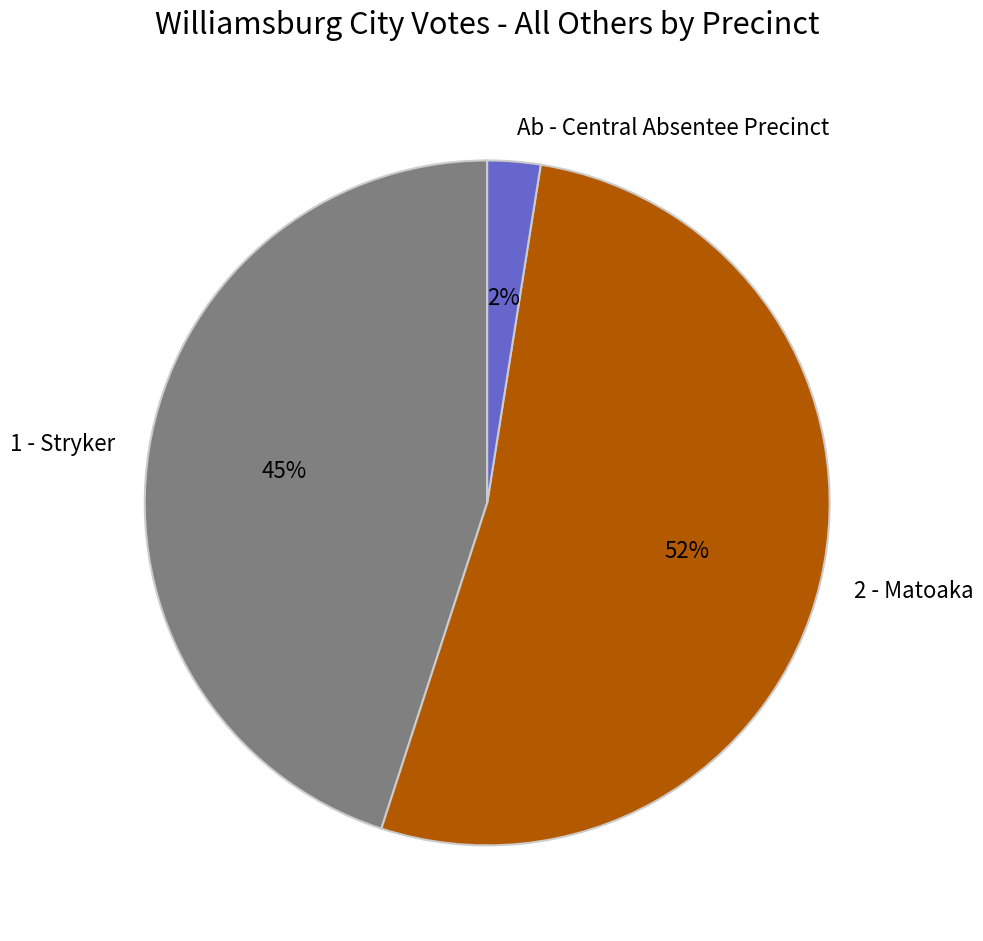

The 2 - Matoaka slice represents 60% of the pie. True or false?

False